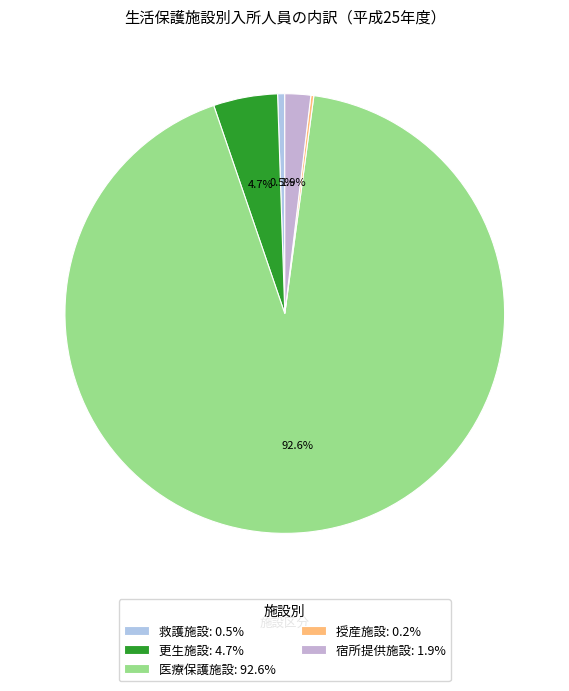

What is the largest slice in the pie chart?

医療保護施設